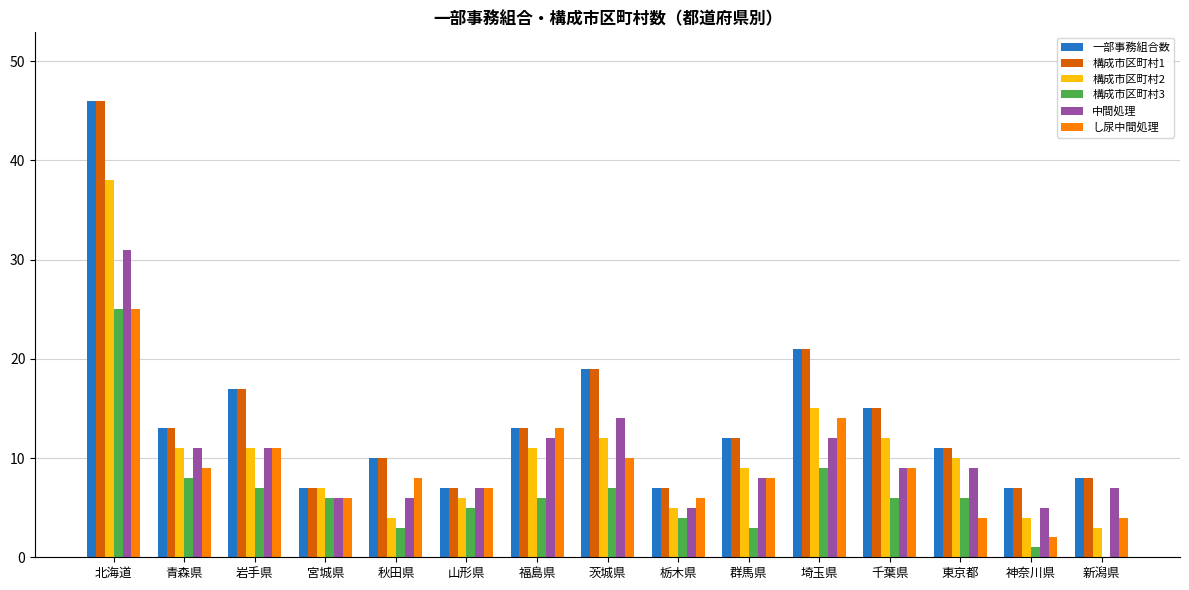

Is the value of 中間処理 at 群馬県 greater than the value of 構成市区町村2 at 茨城県?

No